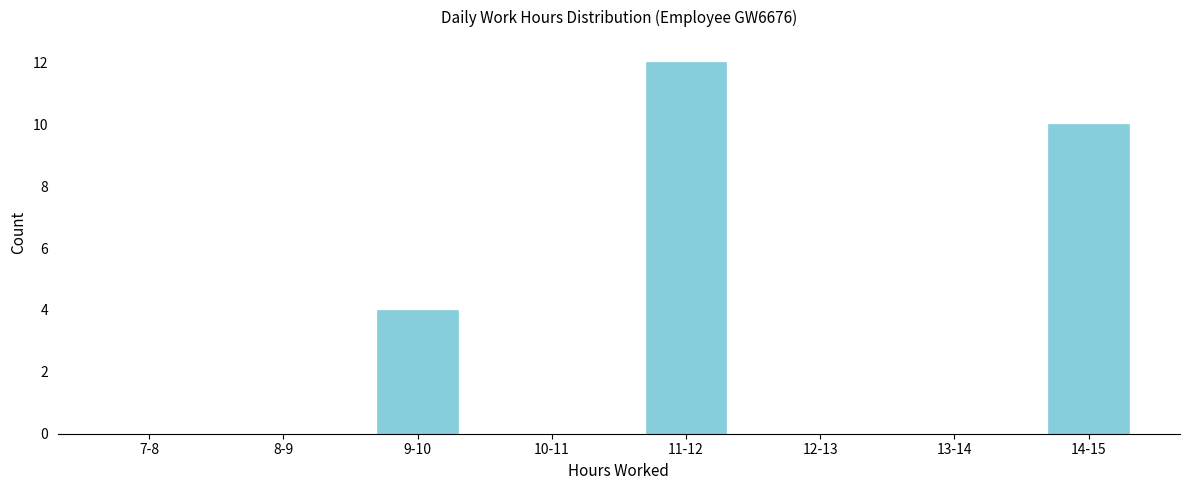

Reading left to right, list all the values displayed in this chart.

7-8=0	8-9=0	9-10=4	10-11=0	11-12=12	12-13=0	13-14=0	14-15=10